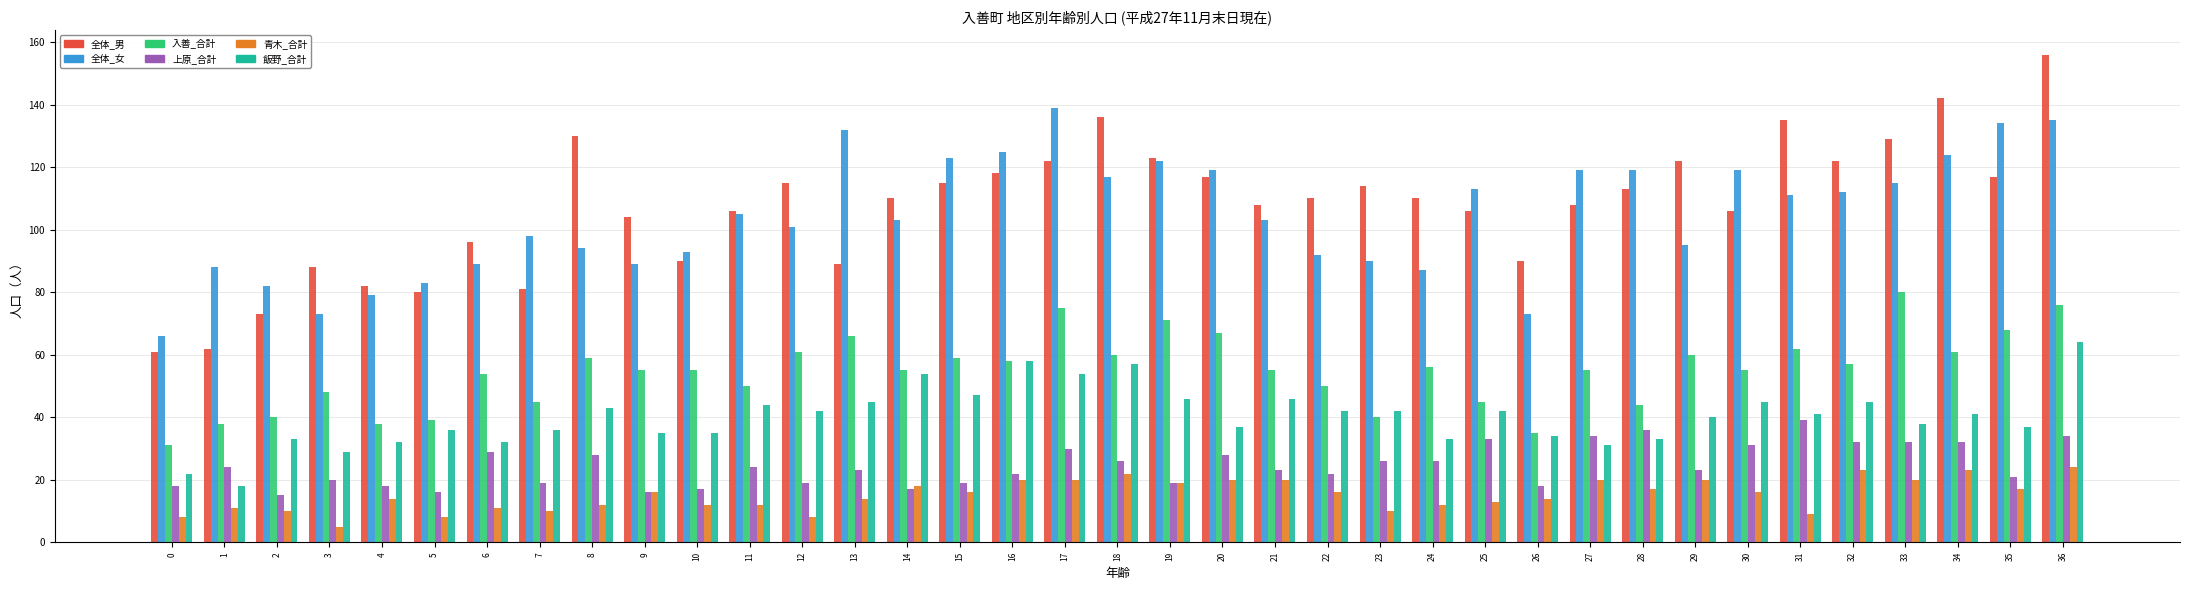

What is the difference between the maximum and minimum values in the 全体_女 series?

73